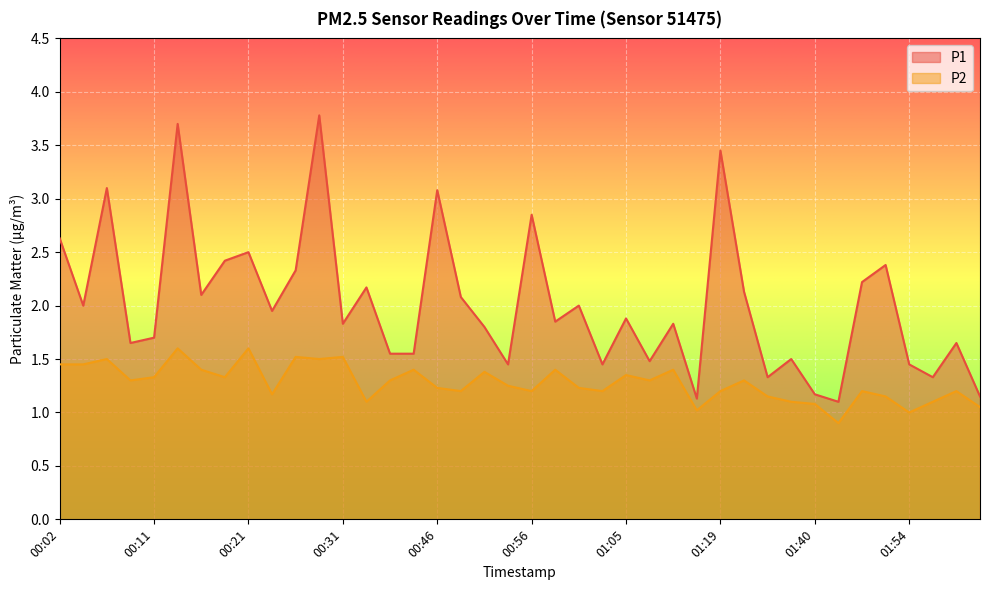

At which label is P2 closest to 1?

01:54